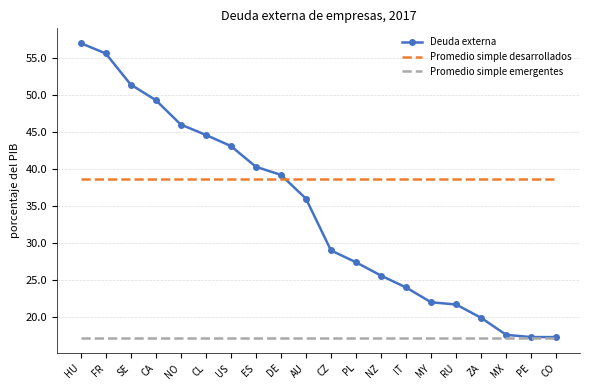

Is it true that Promedio simple emergentes equals 17.1 at ES?

True